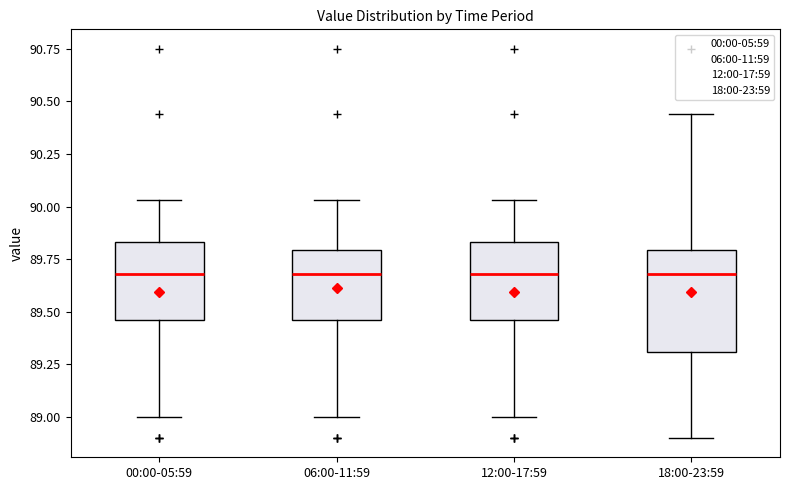

Reading left to right, read every box against the y-axis: the position of its median line, the range the box covers, and the ends of its whiskers. The values are not printed on the chart, so give them approximately, as read against the axis.

00:00-05:59: median 89.70, box 89.45 to 89.85, whiskers 89.00 to 90.05
06:00-11:59: median 89.70, box 89.45 to 89.80, whiskers 89.00 to 90.05
12:00-17:59: median 89.70, box 89.45 to 89.85, whiskers 89.00 to 90.05
18:00-23:59: median 89.70, box 89.30 to 89.80, whiskers 88.90 to 90.45